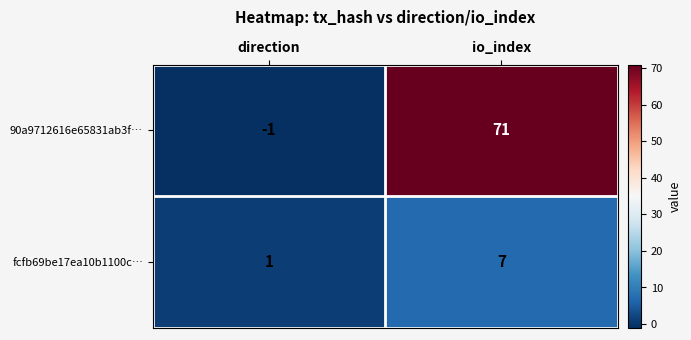

What is the sum of all fcfb69be17ea10b1100c… values?

8